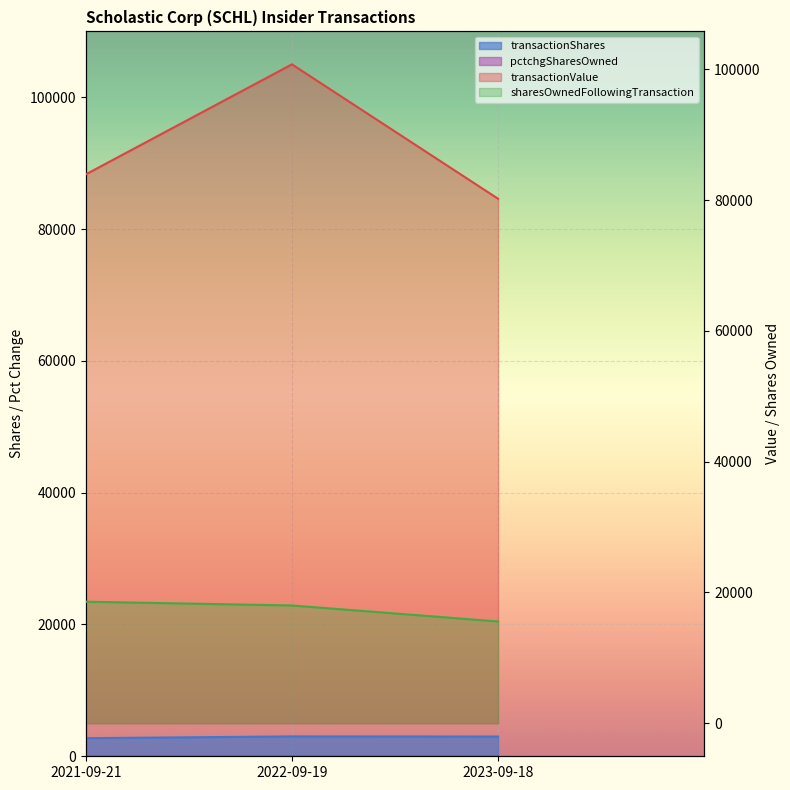

How many categories are shown in the chart?

3